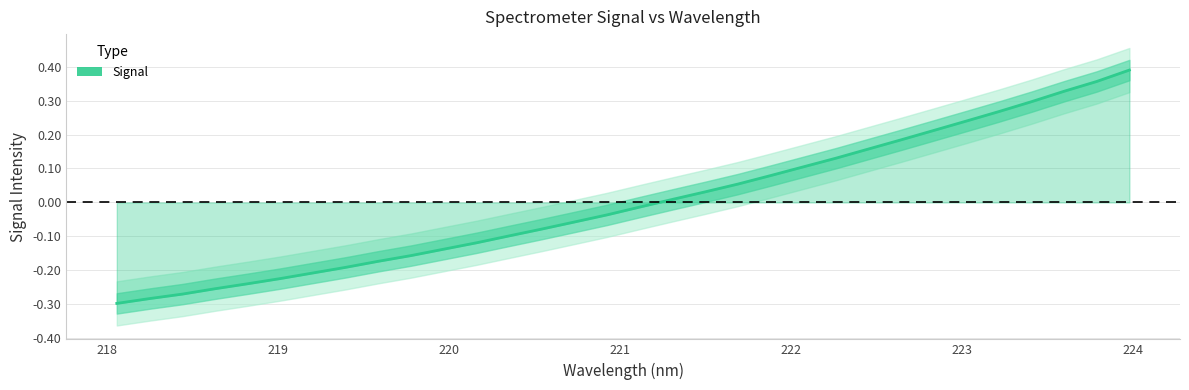

What is the value of the 4th point from the left?

-0.3